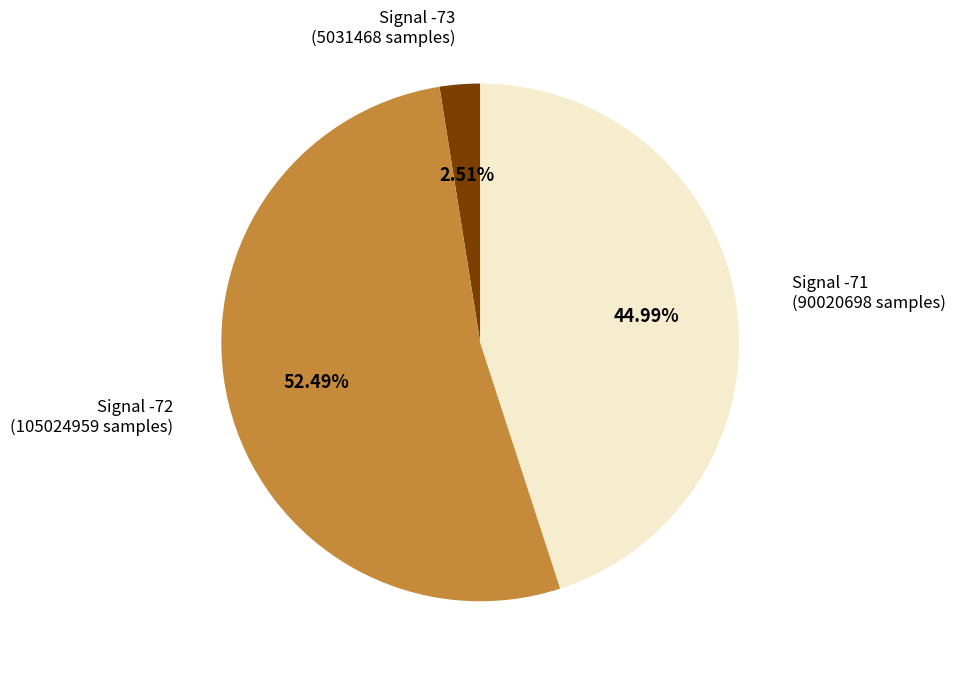

Count the number of slices in the pie.

3